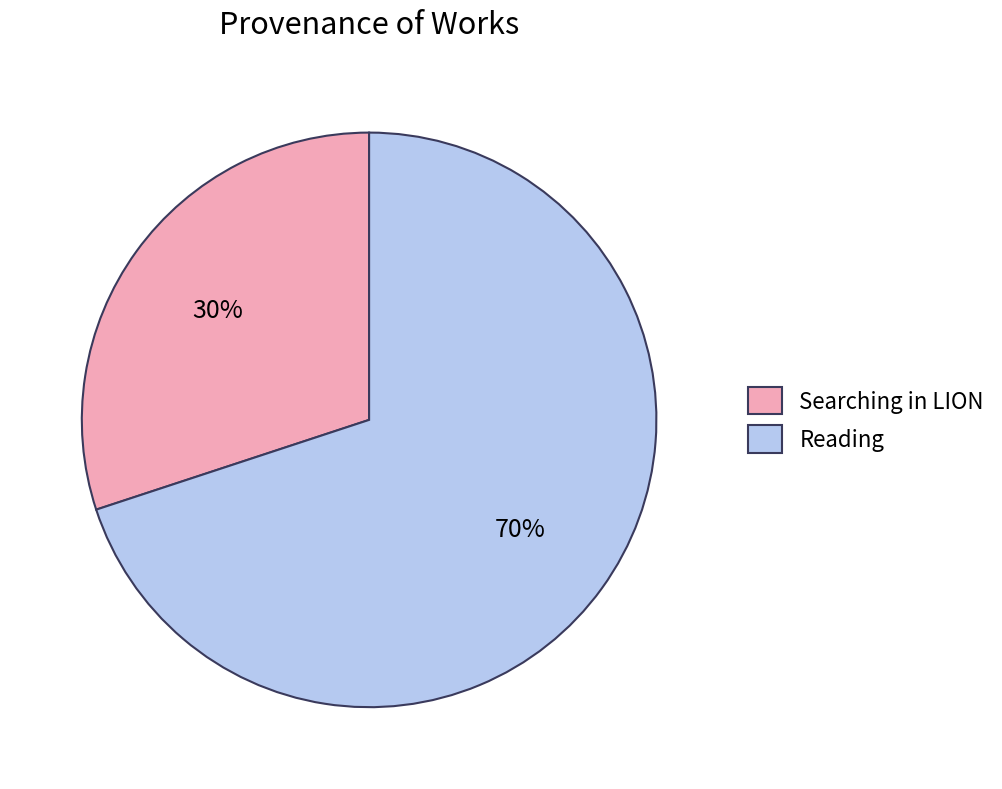

True or false: Reading accounts for 70% of the total.

True